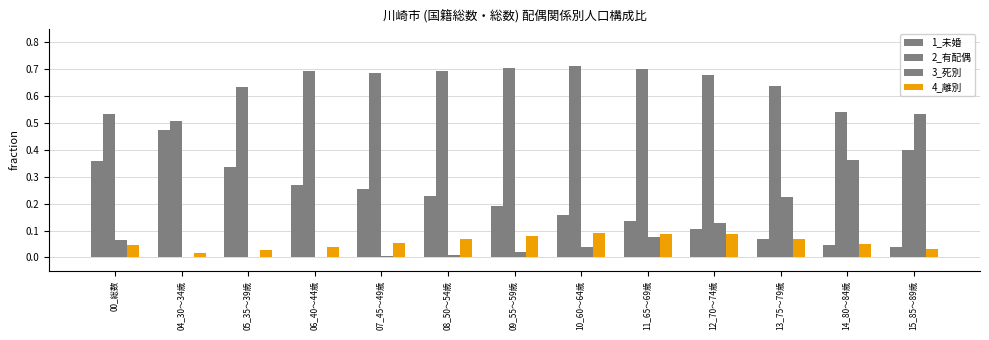

What is the label of the 9th bar from the left?

11_65～69歳